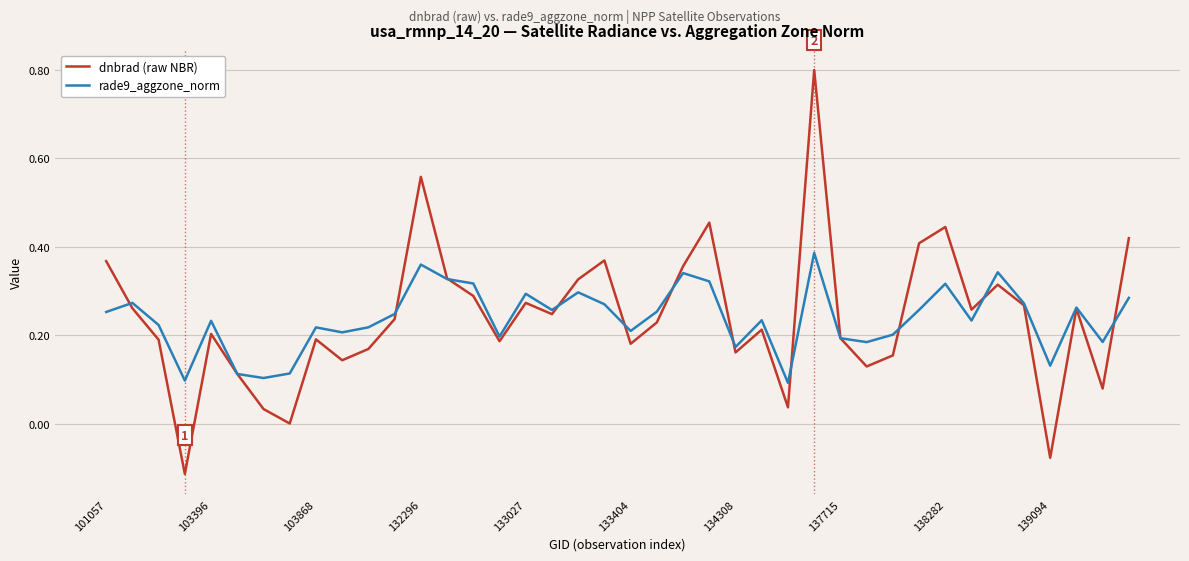

What are all the series names shown in the legend?

dnbrad (raw NBR), rade9_aggzone_norm